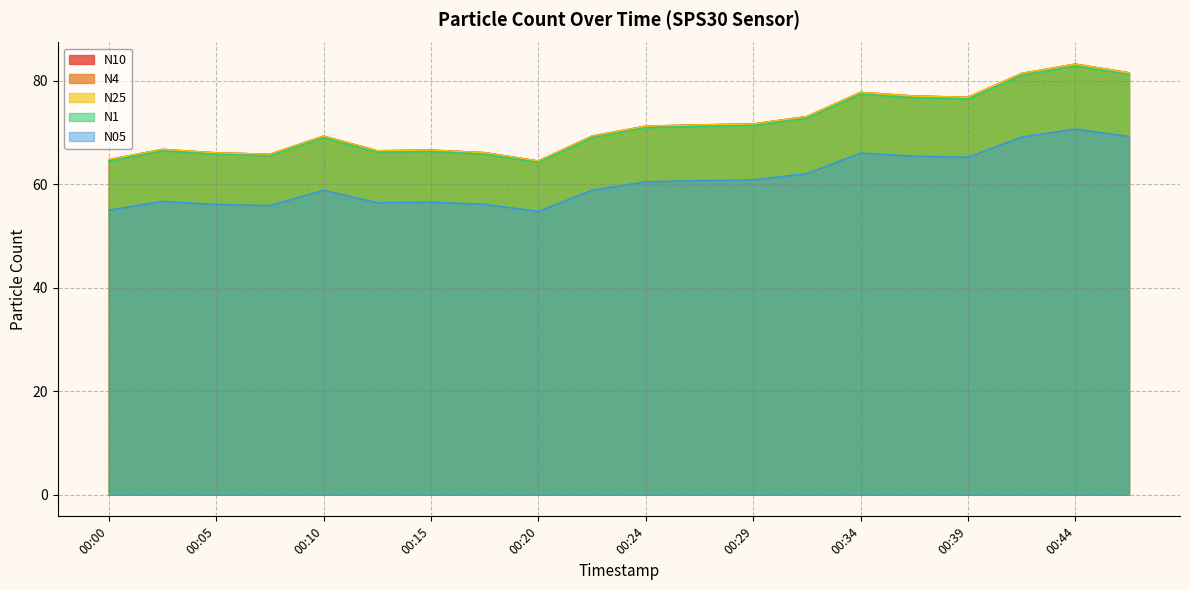

True or false: N4 and N25 cross at least once.

False